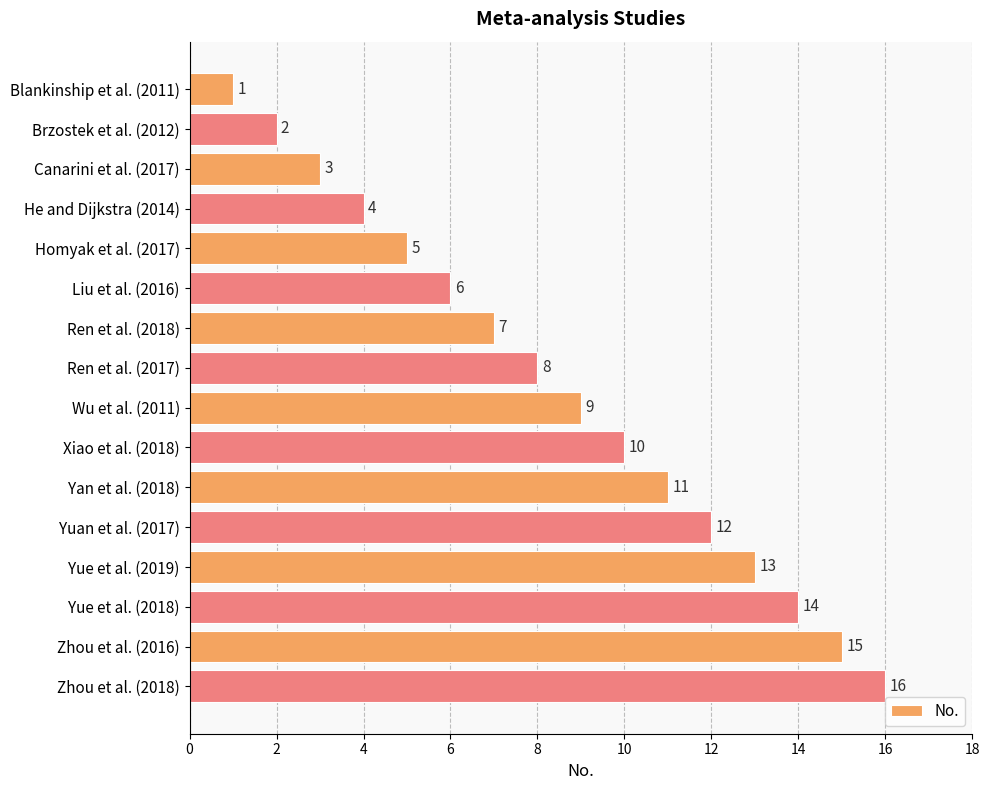

What is the difference between the maximum and second lowest values?

14